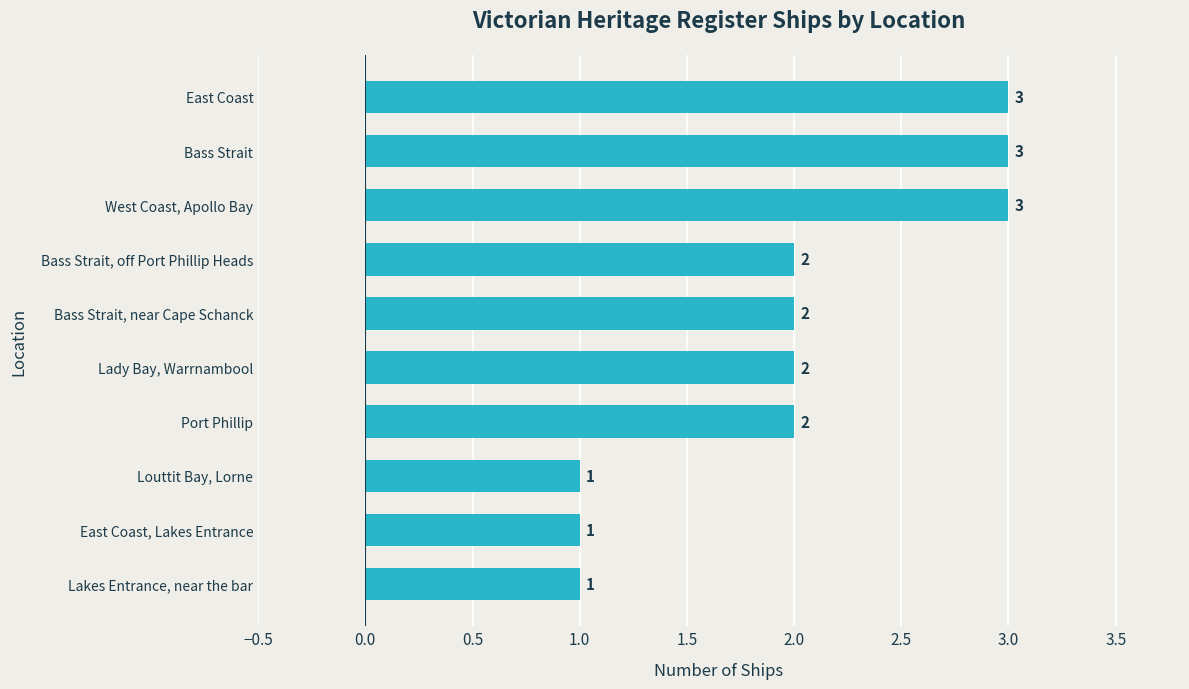

How many values are below 2?

3